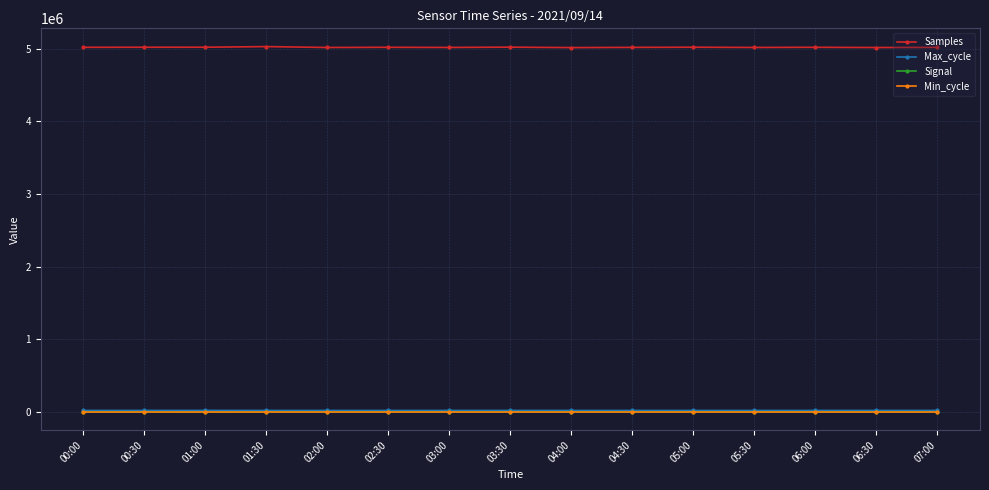

Which series has the largest total across all categories?

Samples